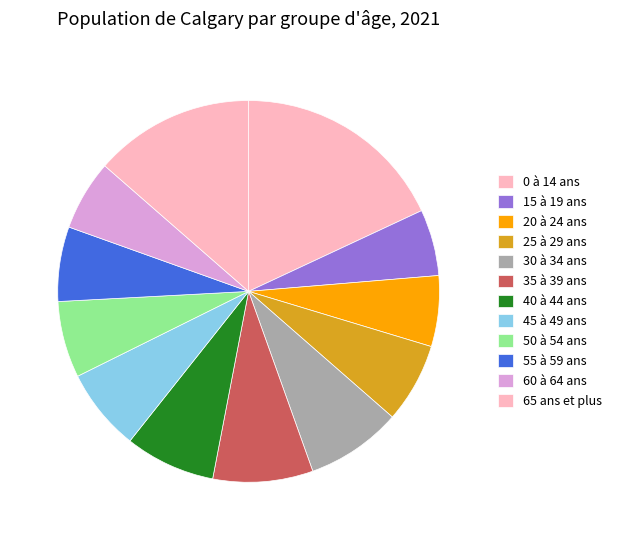

Does 20 à 24 ans represent more than half of the total?

No